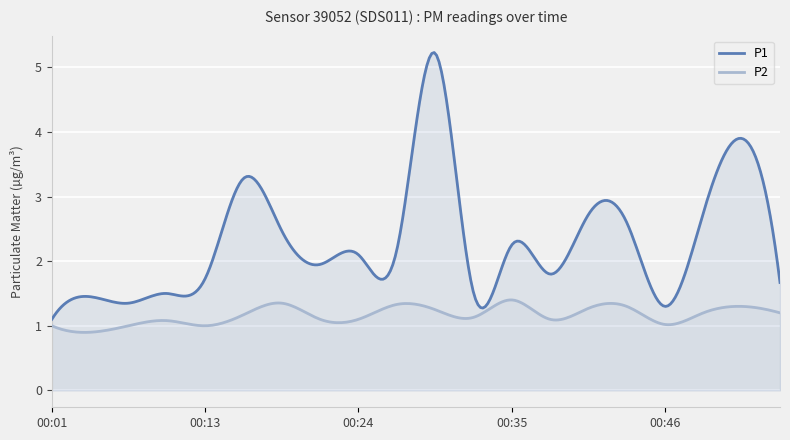

What is the difference between the maximum and minimum values in the P2 series?

0.5